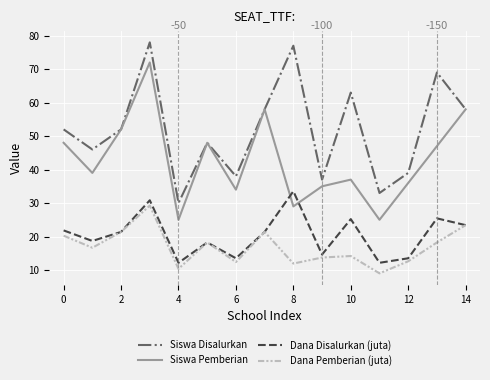

What is the minimum value shown in the chart?

9.0